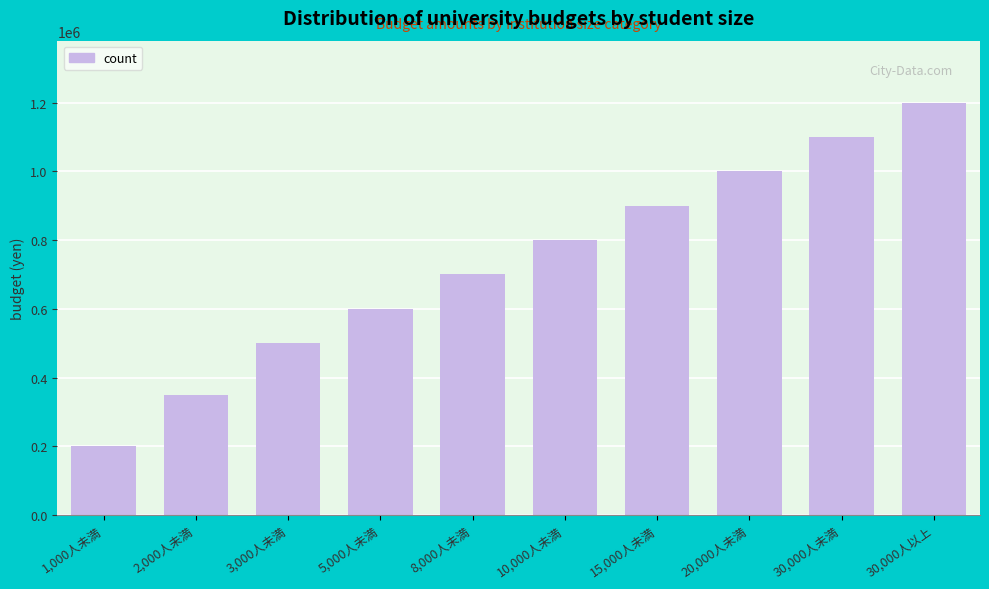

Reading left to right, transcribe all the data shown in this chart.

1,000人未満=200000	2,000人未満=350000	3,000人未満=500000	5,000人未満=600000	8,000人未満=700000	10,000人未満=800000	15,000人未満=900000	20,000人未満=1000000	30,000人未満=1100000	30,000人以上=1200000